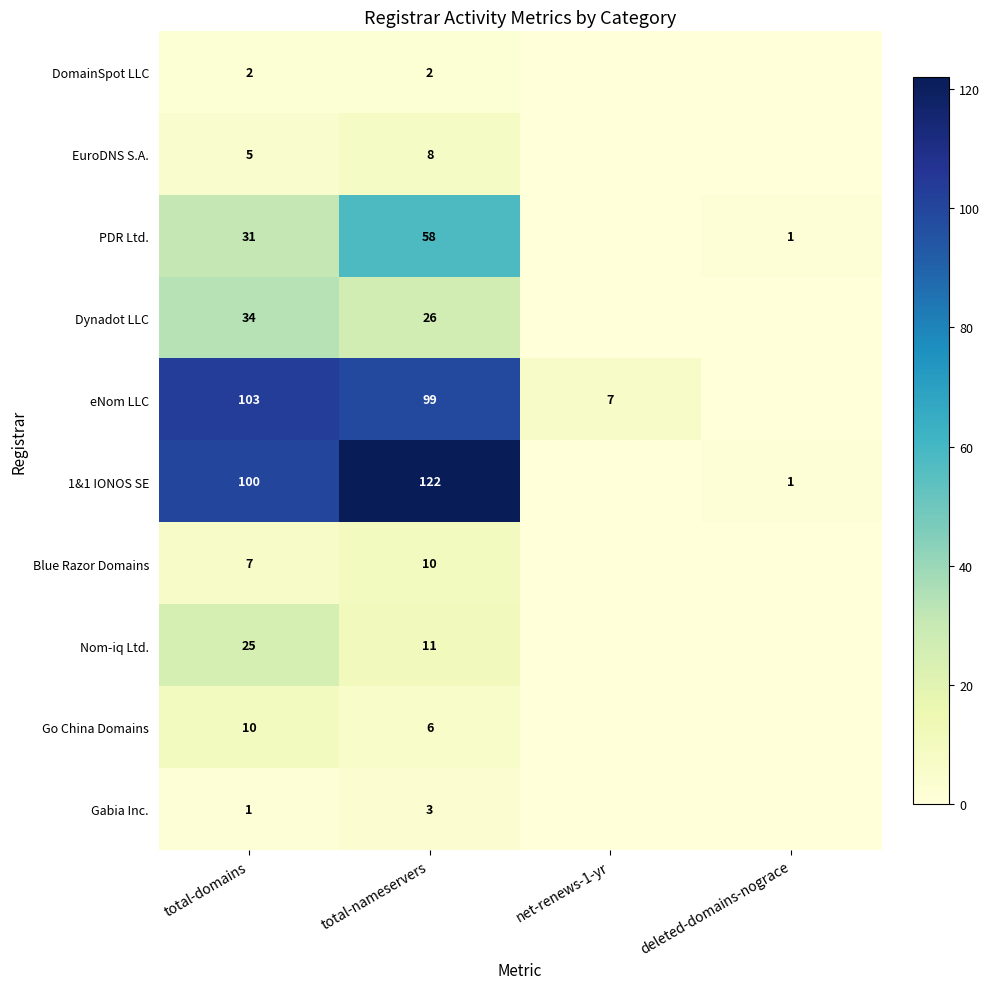

What is the greatest value displayed?

122